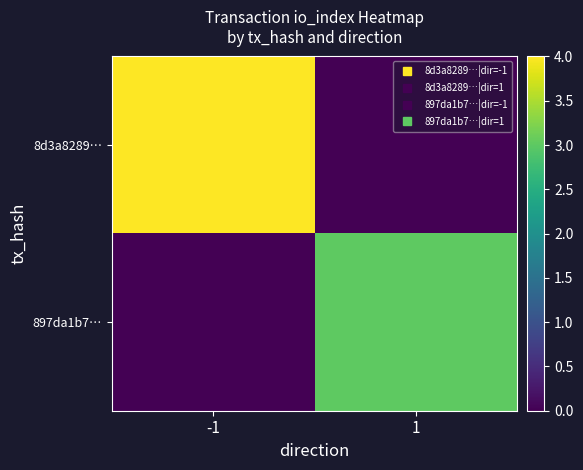

Reading left to right, list all the values displayed in this chart.

8d3a8289…: -1=4	1=0
897da1b7…: -1=0	1=3